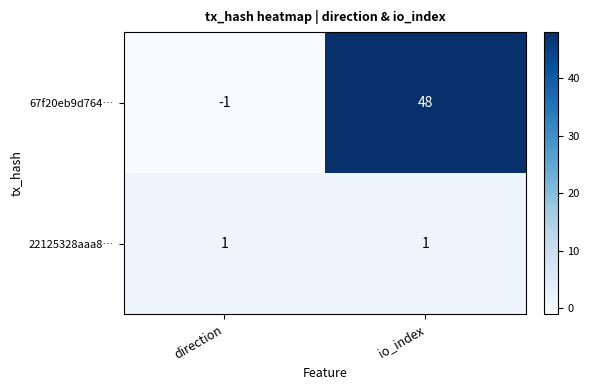

At direction, list the series in order from largest to smallest.

22125328aaa8…, 67f20eb9d764…